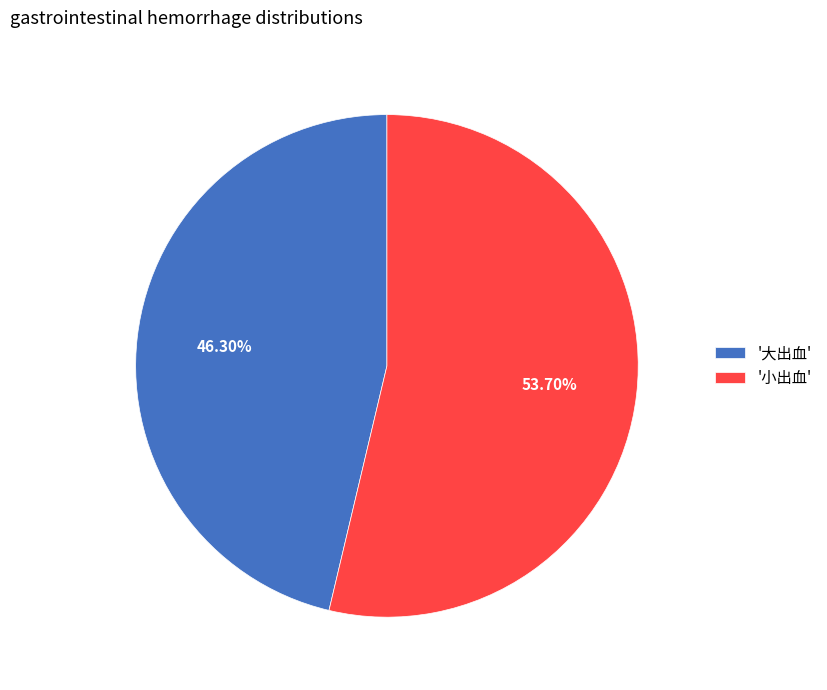

Is the sum of '大出血' and '小出血' greater than half?

Yes